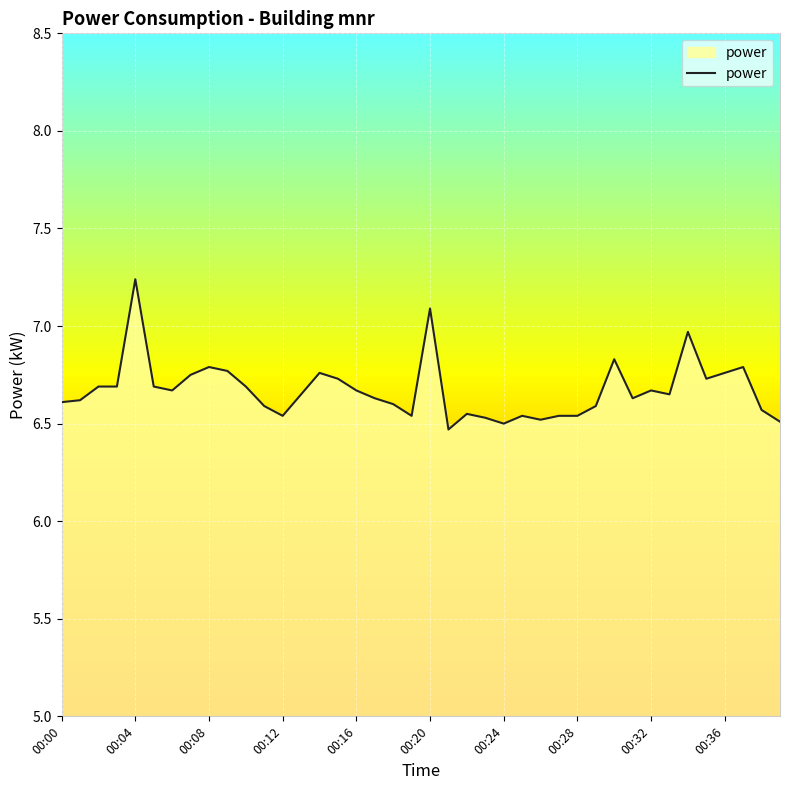

Is it true that the value at 00:00 is 3.1?

False